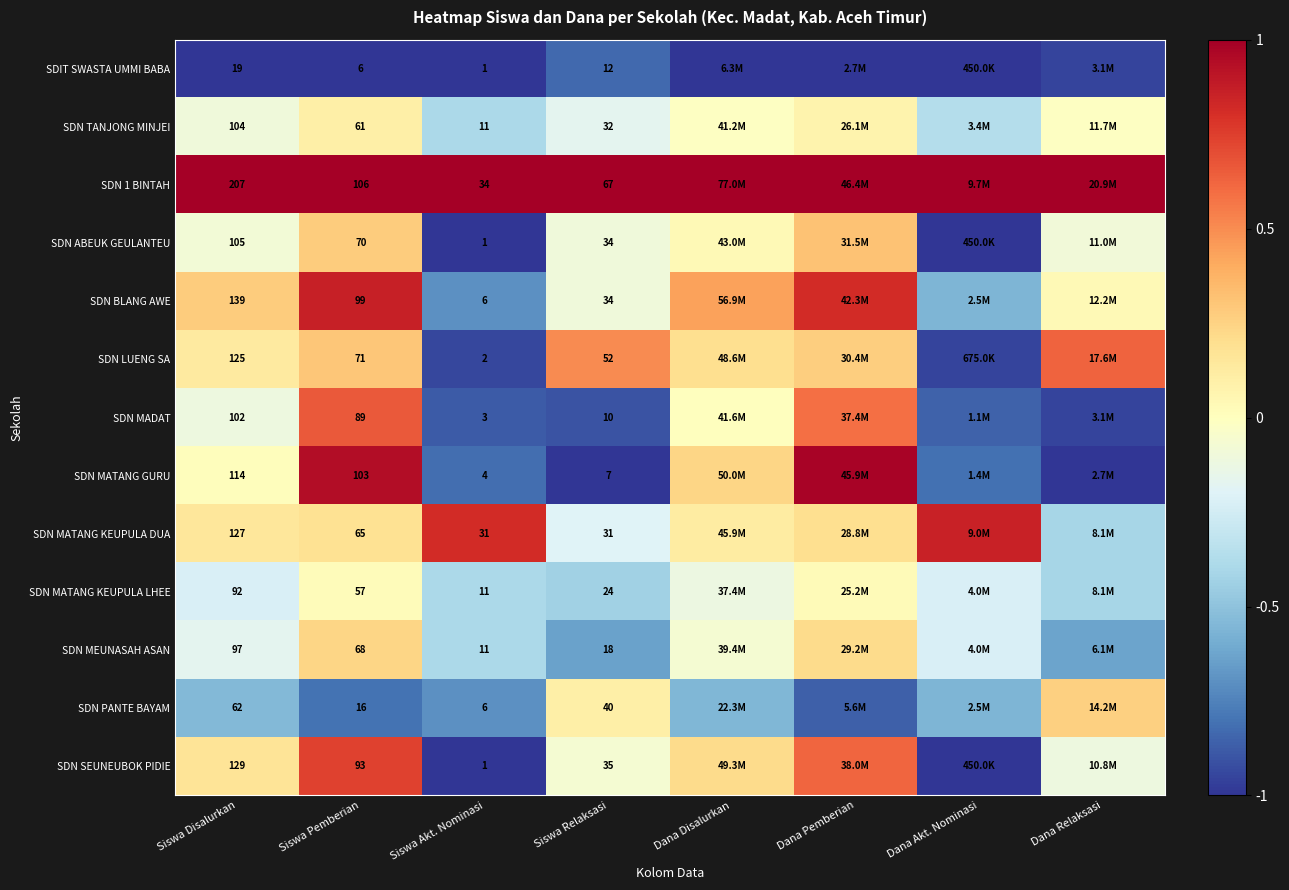

Is the value of SDN MADAT at Siswa Pemberian greater than the value of SDN LUENG SA at Siswa Disalurkan?

No